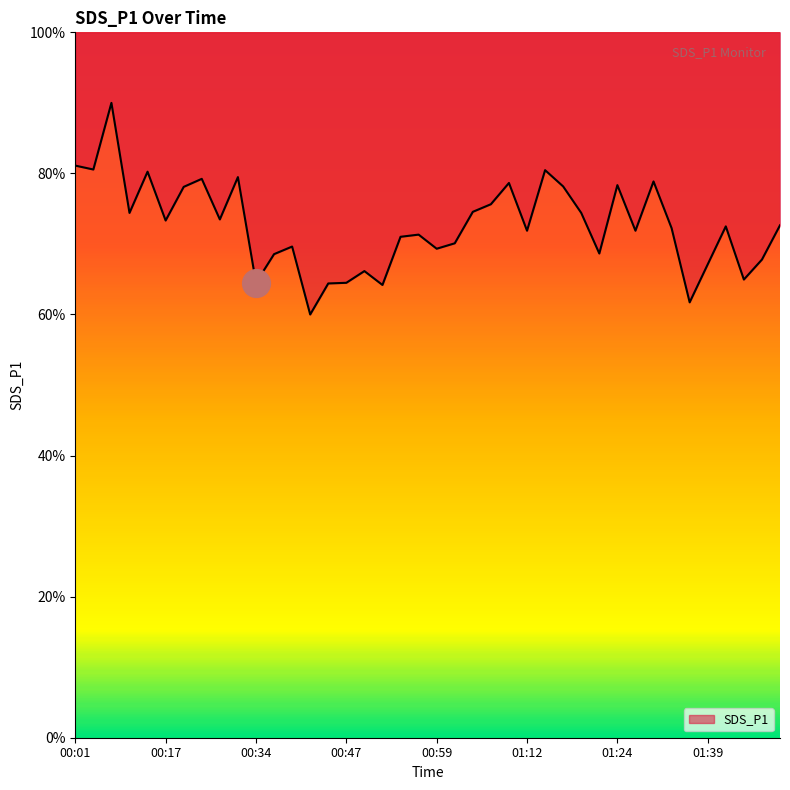

What is the change in value from 01:24 to 01:44?

-13.4